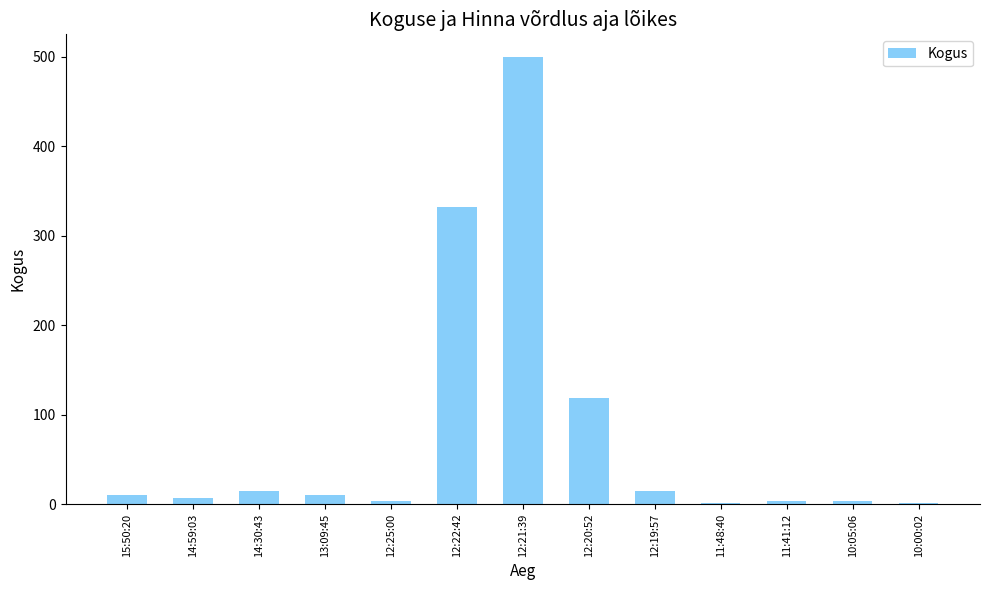

At which label is the value closest to 250?

12:22:42